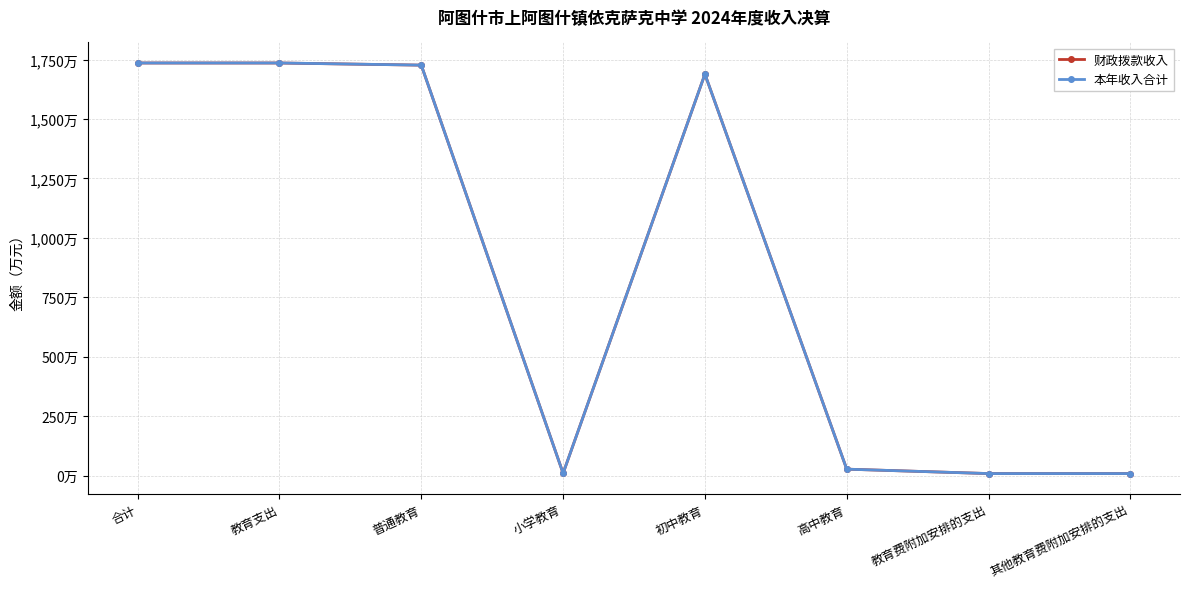

True or false: 本年收入合计 and 财政拨款收入 cross at least once.

False